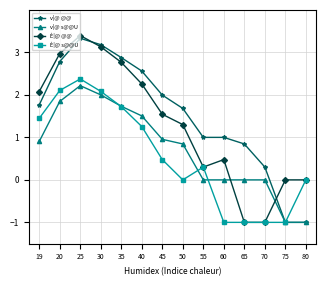

At which category does v|@ @@ reach its first local peak?

25